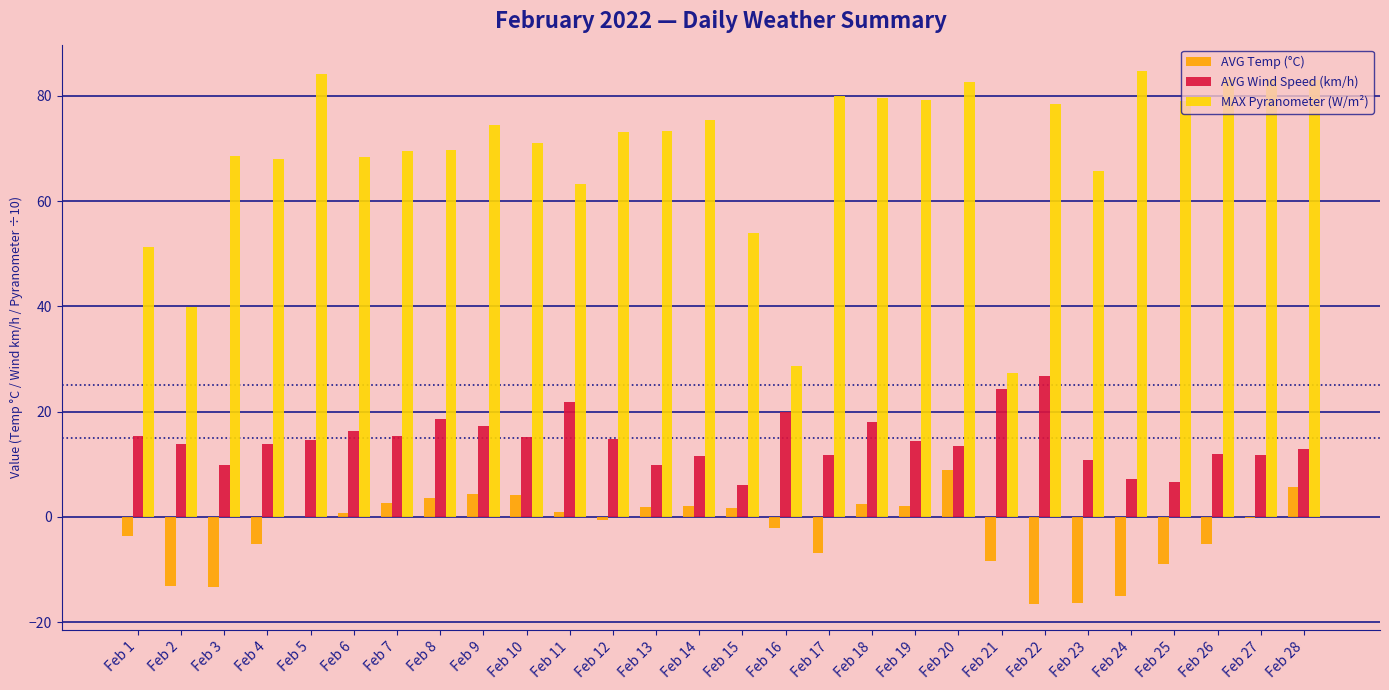

Which series changed the most between Feb 4 and Feb 16?

MAX Pyranometer (W/m²)